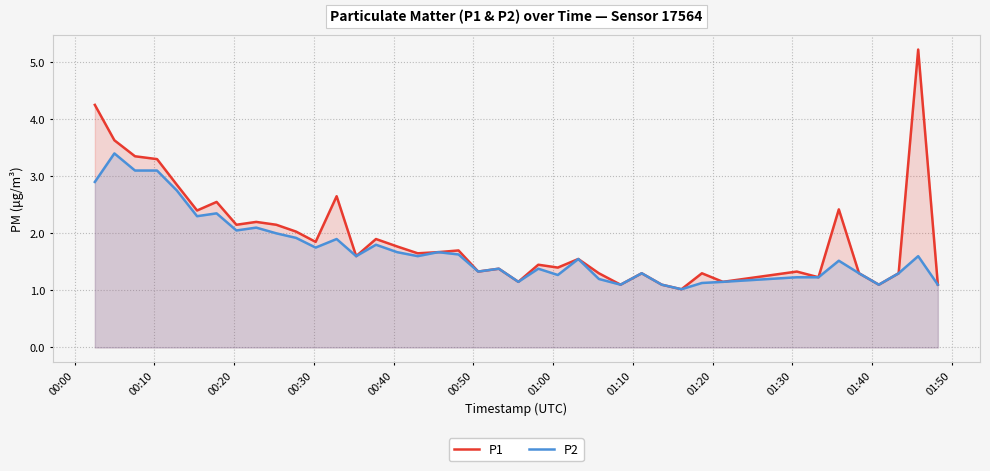

True or false: P1 and P2 cross at least once.

False